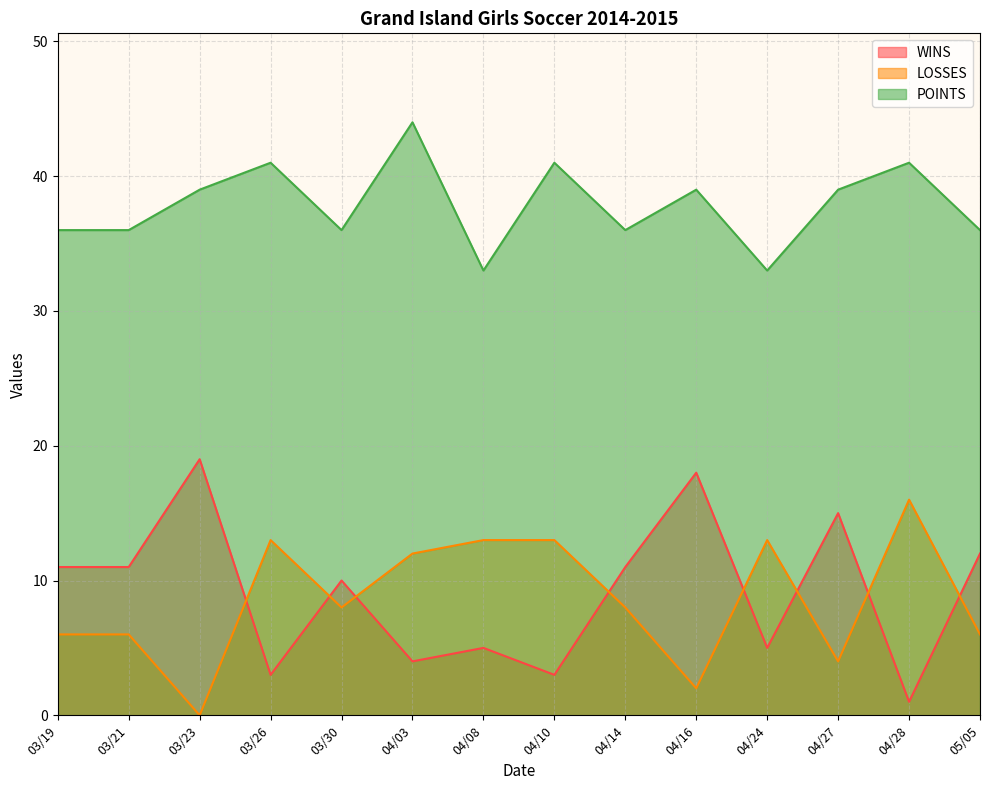

True or false: LOSSES and POINTS intersect in this chart.

False